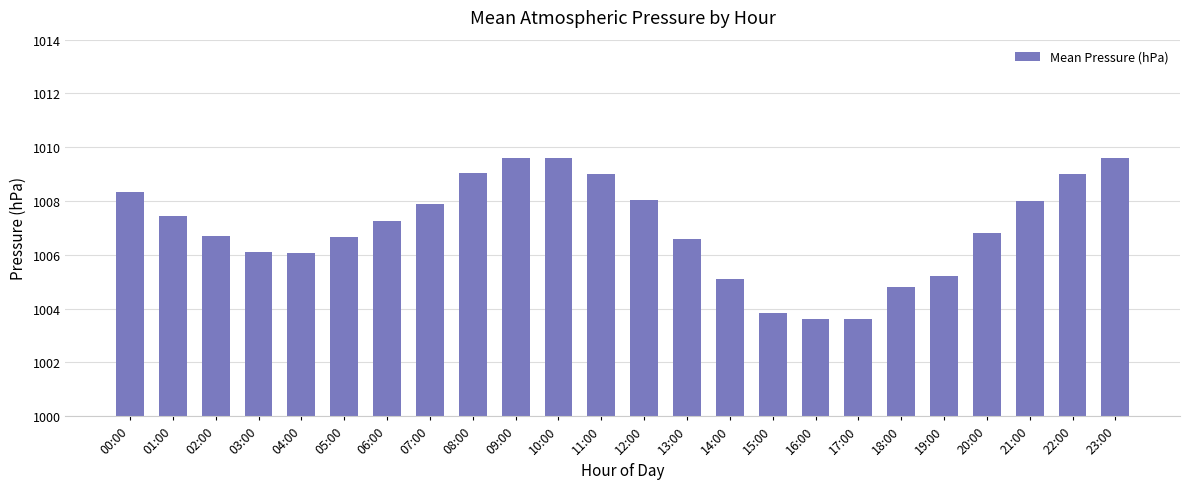

Where does the data first go above 7?

00:00